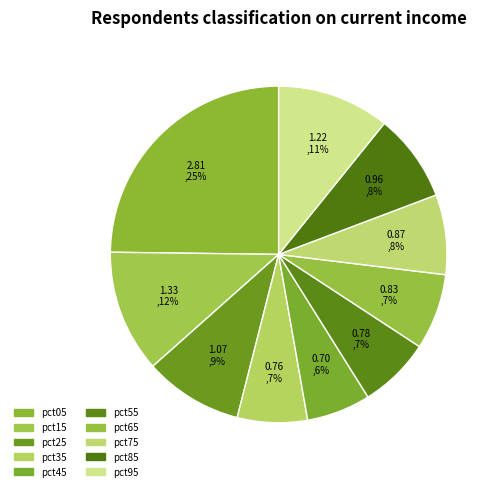

Does pct65 account for over 50% of the chart?

No